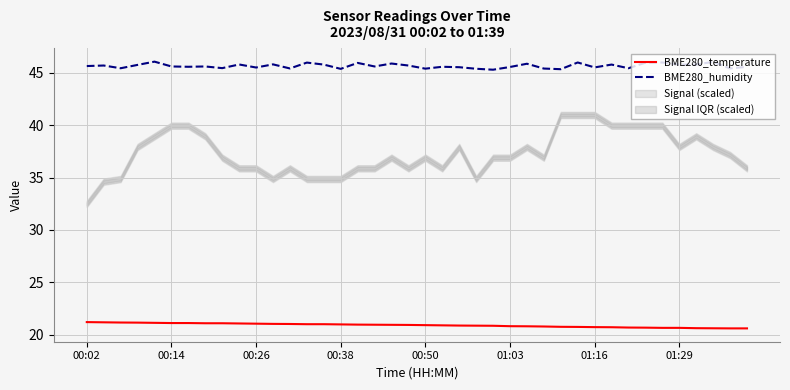

What is the maximum value for BME280_humidity?

46.1